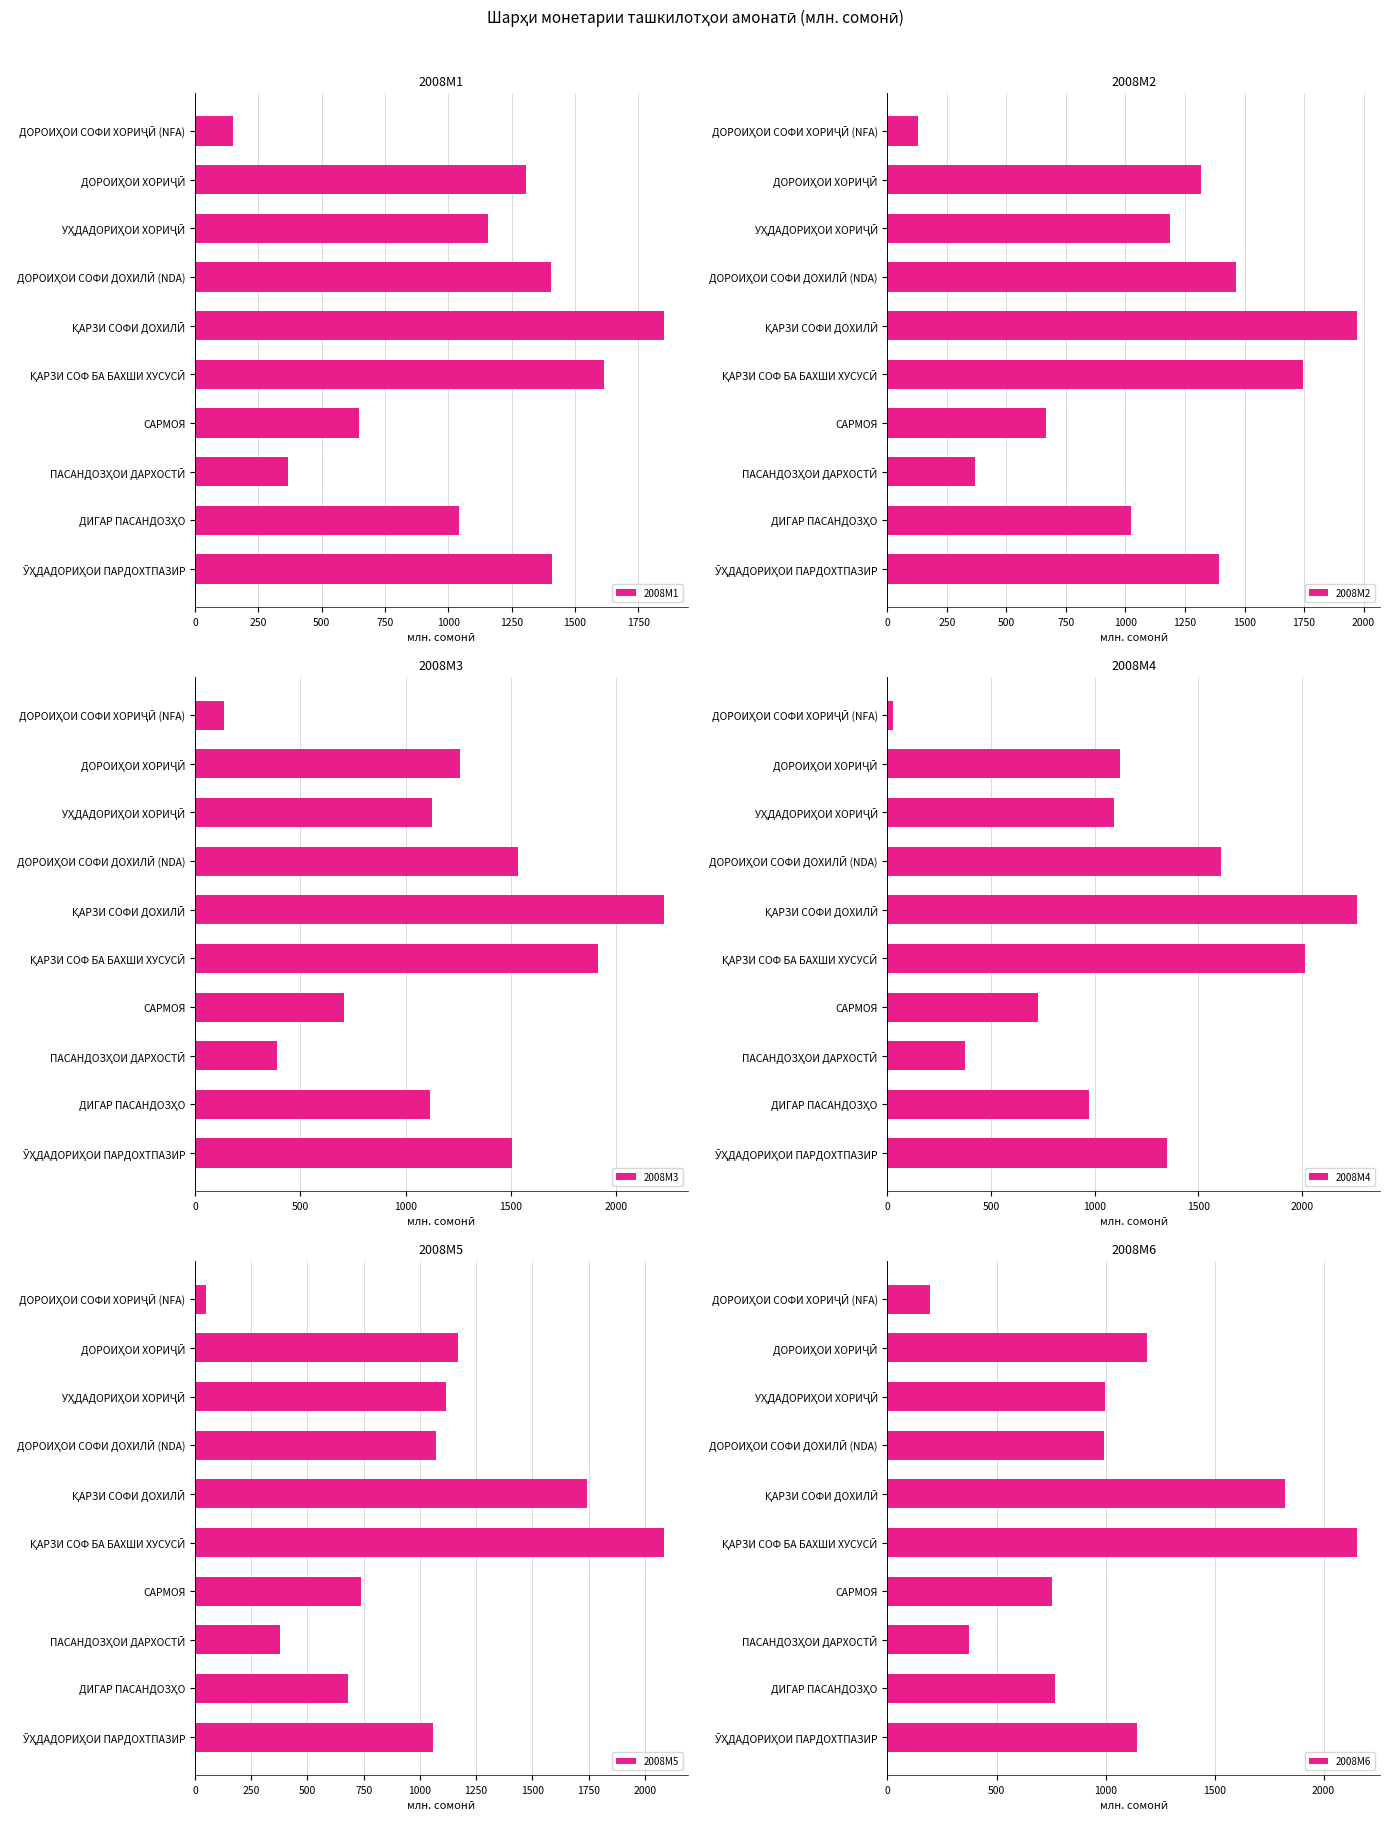

What is the highest value of the 2008M5 series?

2085.7